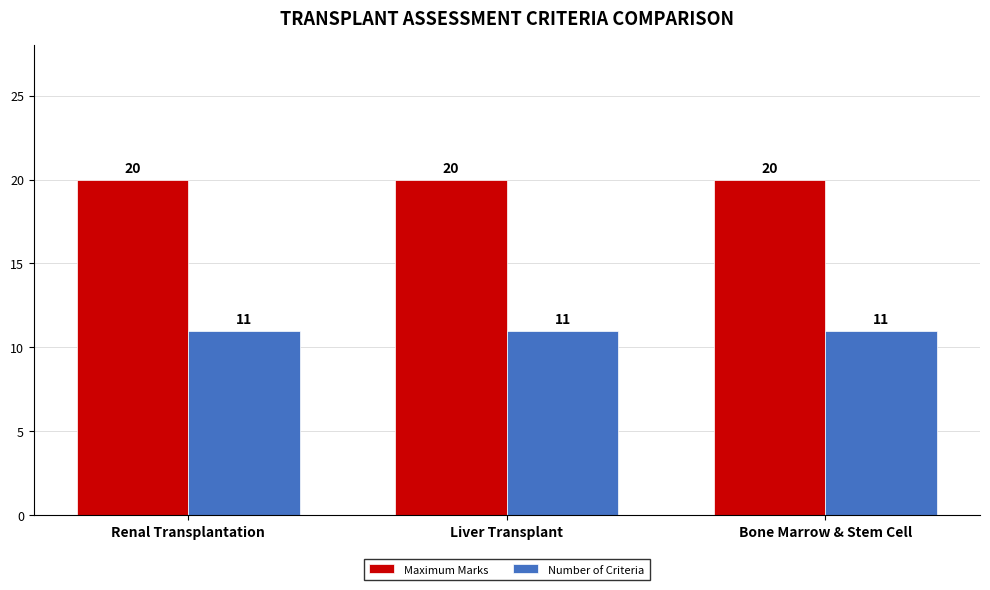

True or false: Number of Criteria has a value of 11 at Bone Marrow & Stem Cell.

True